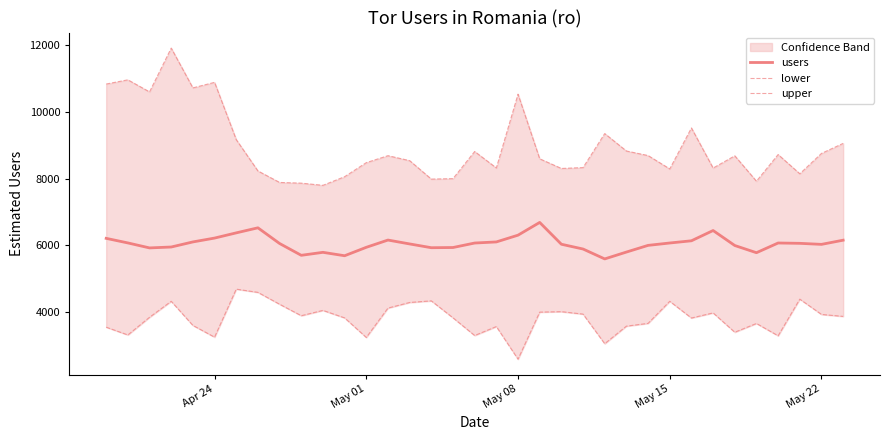

How many values in the lower series are below 3852?

17